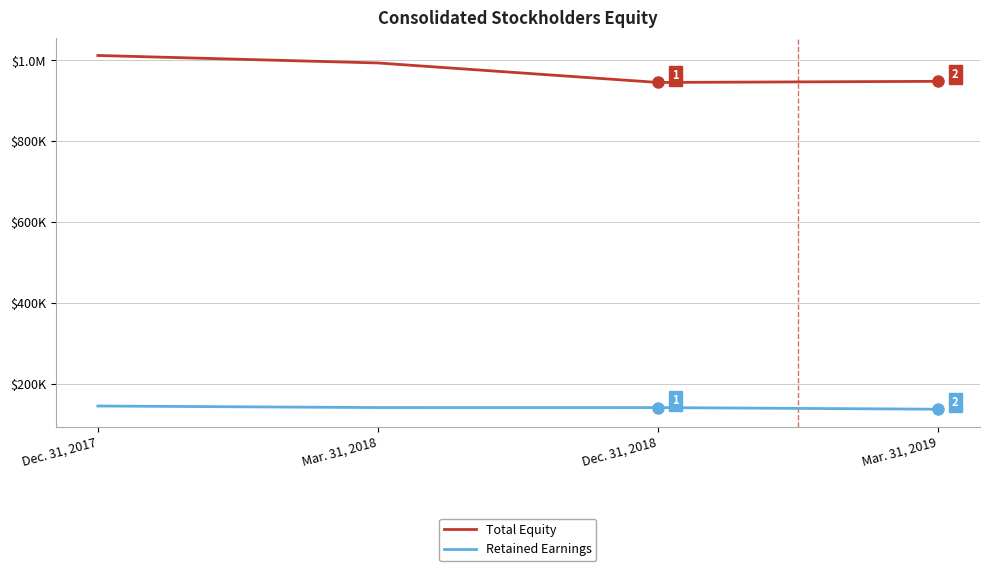

What are all the series names shown in the legend?

Total Equity, Retained Earnings